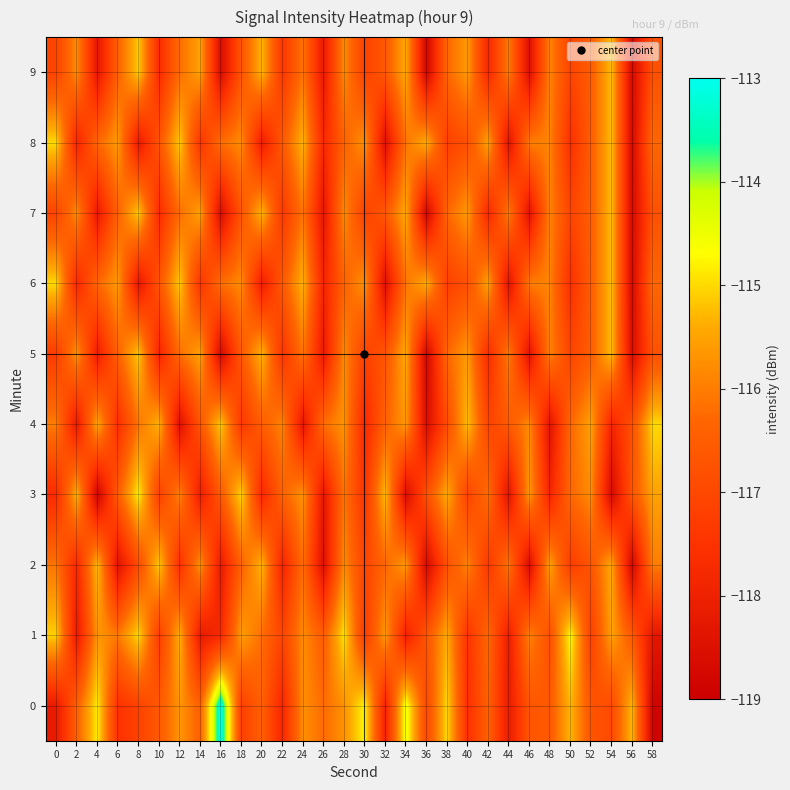

Reading right to left, transcribe all the data shown in this chart.

0: 58=-118.9	56=-115.3	54=-117.0	52=-116.7	50=-115.3	48=-116.6	46=-116.7	44=-118.1	42=-116.4	40=-117.6	38=-115.0	36=-117.0	34=-114.5	32=-118.0	30=-114.7	28=-115.7	26=-116.2	24=-115.8	22=-117.8	20=-116.4	18=-117.2	16=-113.0	14=-116.4	12=-115.7	10=-116.6	8=-117.1	6=-117.5	4=-114.8	2=-116.4	0=-118.2
1: 58=-118.3	56=-116.6	54=-115.5	52=-117.2	50=-114.7	48=-116.8	46=-115.9	44=-118.1	42=-116.3	40=-117.5	38=-115.4	36=-116.7	34=-118.0	32=-115.6	30=-117.3	28=-114.9	26=-116.5	24=-115.8	22=-117.1	20=-116.2	18=-115.6	16=-117.8	14=-118.2	12=-115.3	10=-117.3	8=-115.0	6=-116.0	4=-115.6	2=-118.2	0=-115.1
2: 58=-116.0	56=-118.8	54=-115.4	52=-116.7	50=-117.3	48=-115.5	46=-118.6	44=-116.1	42=-117.4	40=-115.9	38=-116.8	36=-118.7	34=-115.6	32=-116.3	30=-117.1	28=-115.8	26=-118.5	24=-116.2	22=-117.9	20=-115.3	18=-116.4	16=-118.2	14=-115.7	12=-117.6	10=-115.1	8=-116.9	6=-118.4	4=-115.2	2=-117.8	0=-116.1
3: 58=-115.5	56=-116.7	54=-118.7	52=-115.8	50=-116.3	48=-117.9	46=-115.6	44=-118.4	42=-116.2	40=-117.1	38=-115.4	36=-116.8	34=-118.6	32=-115.2	30=-117.5	28=-116.1	26=-118.3	24=-115.7	22=-116.4	20=-117.8	18=-115.0	16=-116.6	14=-118.1	12=-115.9	10=-117.2	8=-114.8	6=-116.5	4=-118.9	2=-115.3	0=-117.7
4: 58=-115.0	56=-116.8	54=-117.9	52=-115.5	50=-116.3	48=-118.4	46=-115.8	44=-116.6	42=-117.1	40=-115.2	38=-116.9	36=-118.6	34=-115.6	32=-116.4	30=-117.8	28=-115.7	26=-116.2	24=-118.3	22=-115.9	20=-116.5	18=-117.4	16=-115.1	14=-116.7	12=-118.5	10=-115.3	8=-116.1	6=-117.6	4=-115.4	2=-118.2	0=-116.0
5: 58=-116.8	56=-118.6	54=-115.2	52=-116.5	50=-117.1	48=-115.9	46=-118.4	44=-116.0	42=-117.7	40=-115.6	38=-116.3	36=-118.8	34=-115.4	32=-116.7	30=-117.2	28=-115.8	26=-118.2	24=-116.1	22=-117.5	20=-115.3	18=-116.6	16=-118.7	14=-115.5	12=-116.2	10=-117.9	8=-115.1	6=-116.4	4=-118.1	2=-115.7	0=-117.3
6: 58=-116.3	56=-118.7	54=-115.2	52=-116.5	50=-117.6	48=-115.9	46=-116.0	44=-118.4	42=-115.5	40=-116.8	38=-117.2	36=-115.4	34=-116.1	32=-118.5	30=-115.7	28=-116.4	26=-117.9	24=-115.3	22=-116.6	20=-118.1	18=-115.8	16=-116.2	14=-117.5	12=-115.1	10=-116.7	8=-118.3	6=-115.6	4=-116.3	2=-117.8	0=-115.0
7: 58=-116.8	56=-118.7	54=-115.2	52=-116.5	50=-117.1	48=-115.9	46=-118.4	44=-116.0	42=-117.8	40=-115.6	38=-116.3	36=-118.8	34=-115.4	32=-116.6	30=-117.2	28=-115.8	26=-118.3	24=-116.1	22=-117.4	20=-115.3	18=-116.7	16=-118.6	14=-115.5	12=-116.2	10=-117.7	8=-115.1	6=-116.4	4=-118.2	2=-115.8	0=-117.1
8: 58=-116.3	56=-118.7	54=-115.2	52=-116.5	50=-117.6	48=-115.9	46=-116.0	44=-118.4	42=-115.5	40=-116.8	38=-117.2	36=-115.4	34=-116.1	32=-118.5	30=-115.7	28=-116.4	26=-117.8	24=-115.3	22=-116.6	20=-118.1	18=-115.8	16=-116.2	14=-117.5	12=-115.1	10=-116.7	8=-118.2	6=-115.6	4=-116.3	2=-117.9	0=-115.0
9: 58=-116.8	56=-118.7	54=-115.2	52=-116.5	50=-117.1	48=-115.9	46=-118.5	44=-116.0	42=-117.8	40=-115.6	38=-116.3	36=-118.8	34=-115.4	32=-116.6	30=-117.2	28=-115.8	26=-118.2	24=-116.1	22=-117.4	20=-115.3	18=-116.7	16=-118.6	14=-115.5	12=-116.2	10=-117.7	8=-115.1	6=-116.4	4=-118.3	2=-115.8	0=-117.1